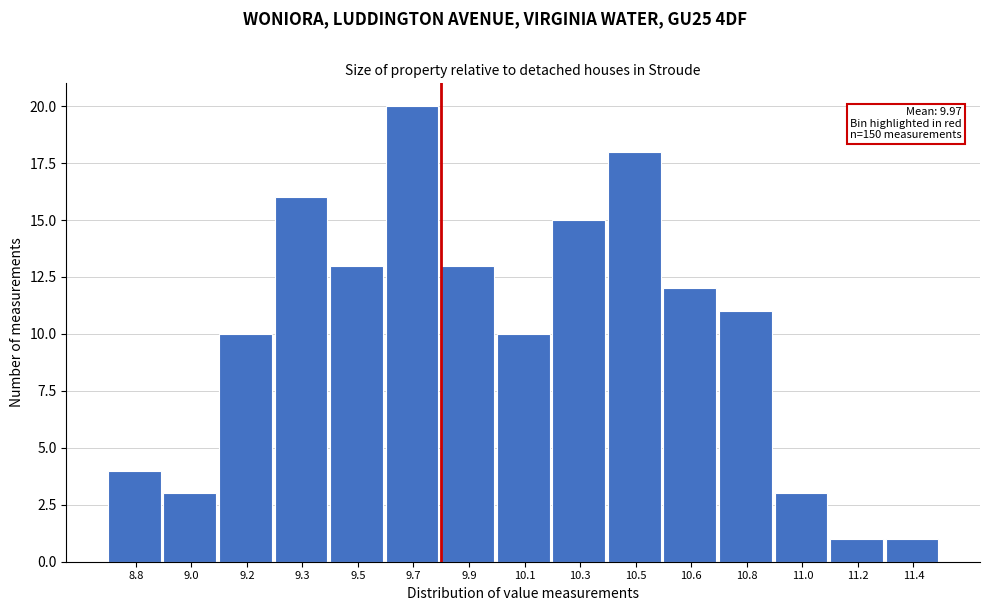

Reading left to right, transcribe all the data shown in this chart.

8.8=4	9.0=3	9.2=10	9.3=16	9.5=13	9.7=20	9.9=13	10.1=10	10.3=15	10.5=18	10.6=12	10.8=11	11.0=3	11.2=1	11.4=1